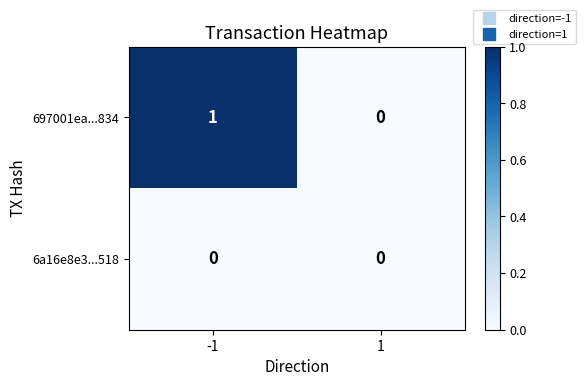

Rank the series by their average value, from lowest to highest.

6a16e8e3...518, 697001ea...834